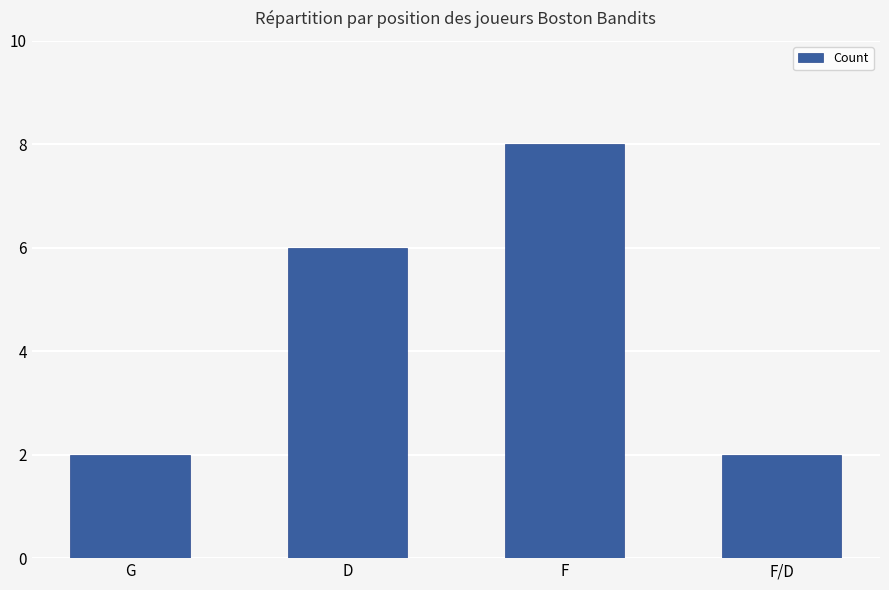

What is the ratio of the value at F to the value at F/D?

4.0